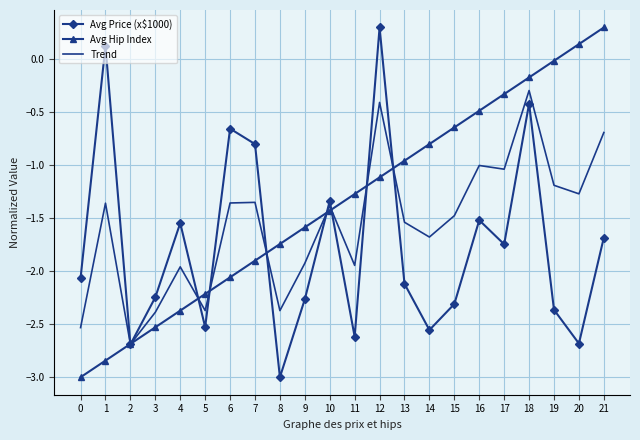

How many series are shown in this chart?

3